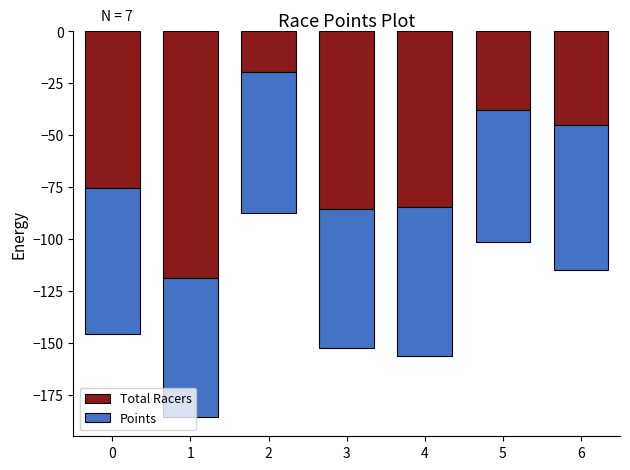

What is the difference between the Total Racers values at 5 and 1?

81.0